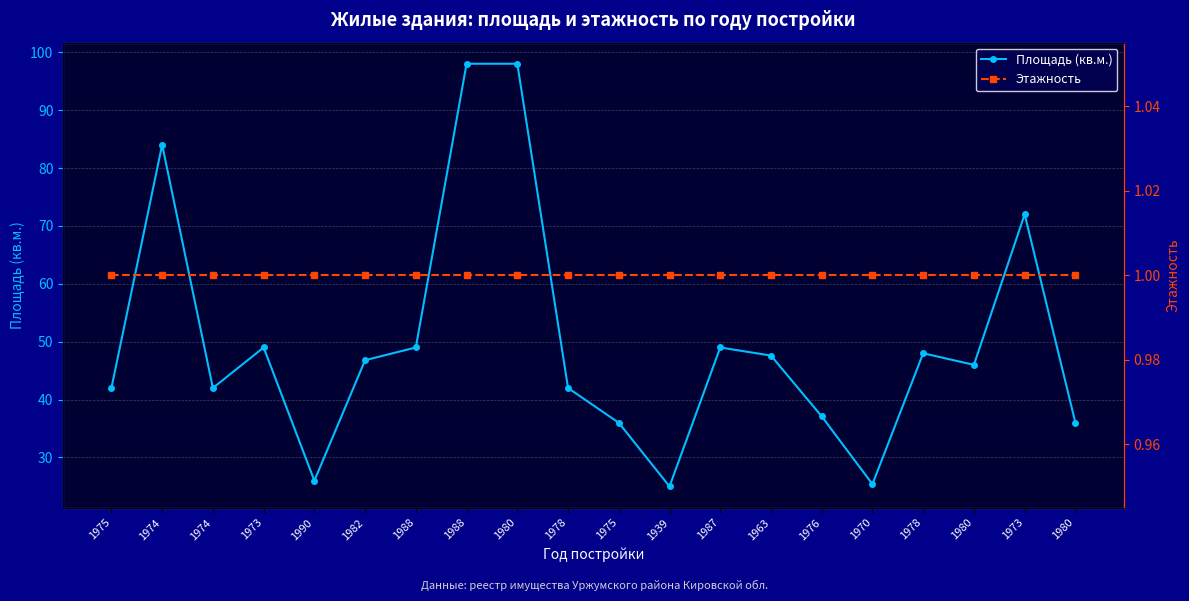

True or false: Этажность and Площадь (кв.м.) cross at least once.

False